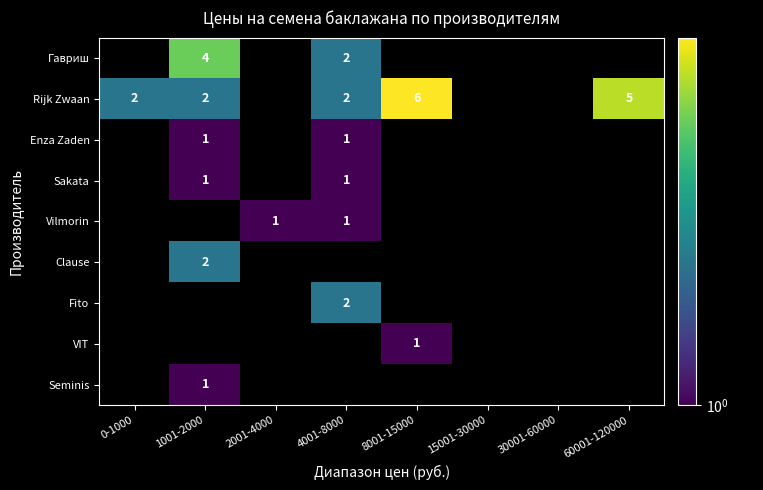

Is it true that Rijk Zwaan equals 1 at 0-1000?

False